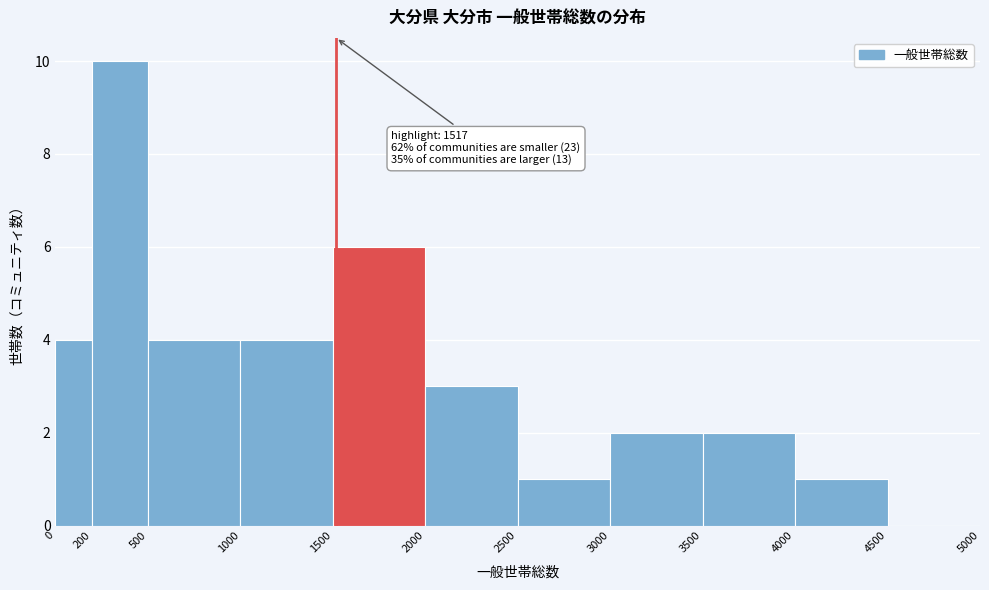

Which range on the x-axis has the tallest bar?

200 to 500